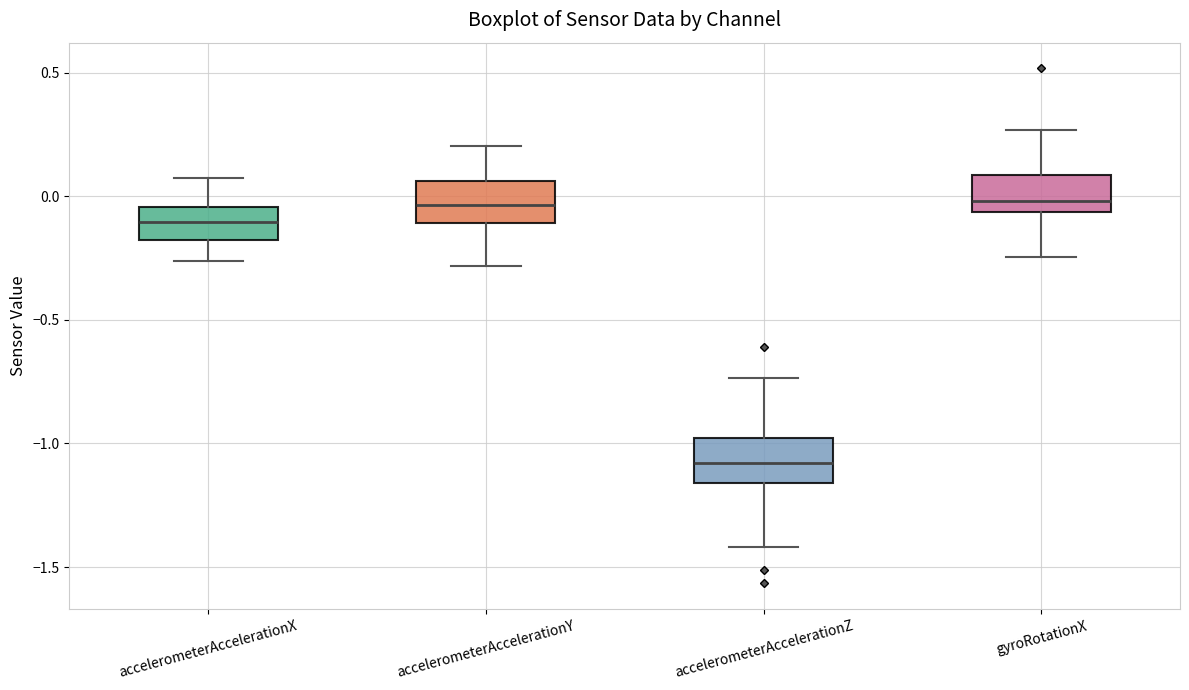

Which box's median line is the lowest?

accelerometerAccelerationZ